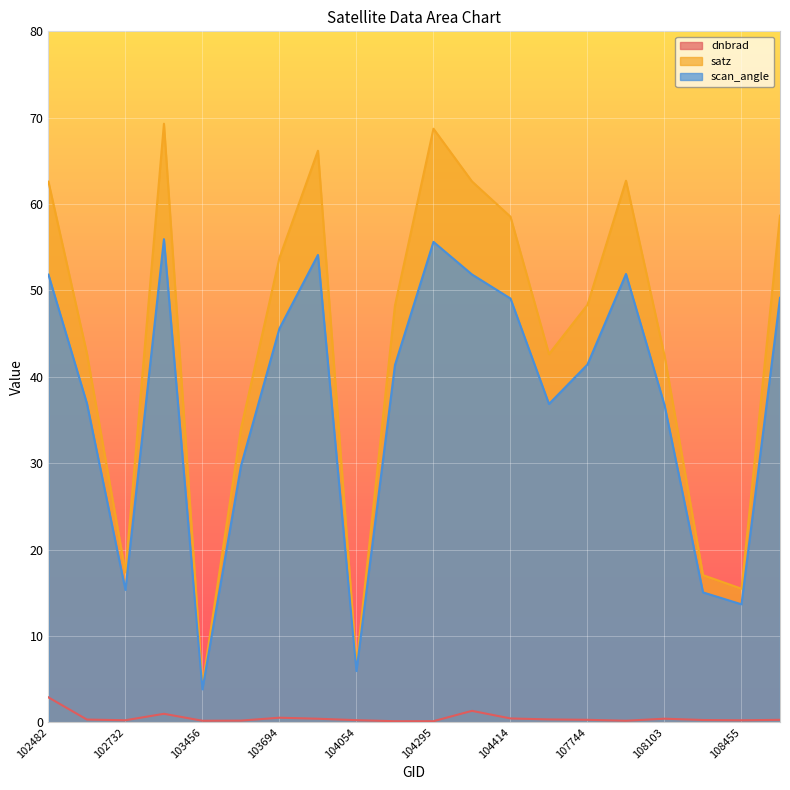

What is the spread (max minus min) of values at 104414?

58.1